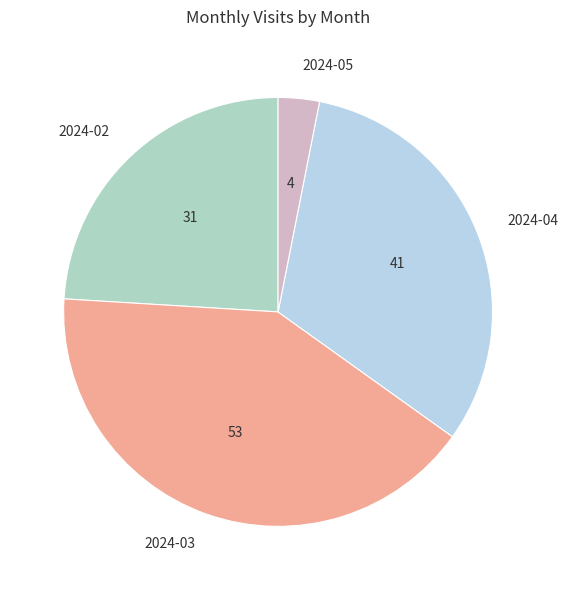

Do 2024-02 and 2024-05 together represent more than half of the pie?

No